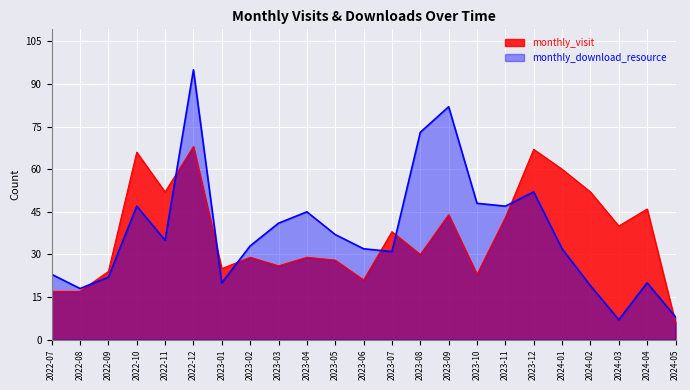

How many intersections are there between monthly_visit and monthly_download_resource?

8